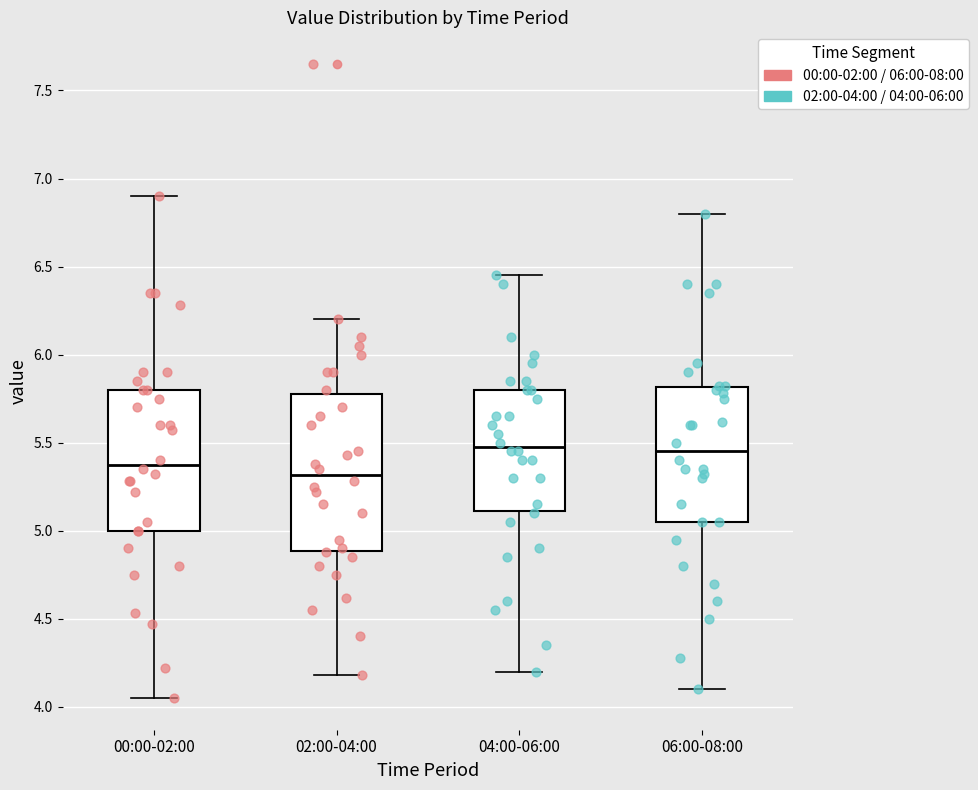

Which box has the lowest median line?

02:00-04:00